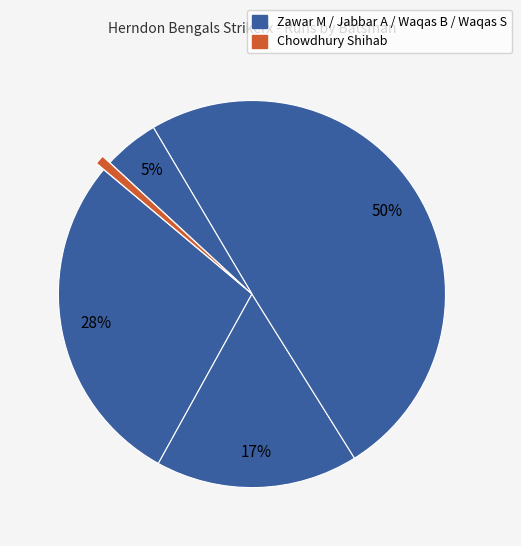

Rank the categories by value from highest to lowest.

Waqas Basra, Zawar Mehdi, Jabbar Ahmed, Waqas Shah, Chowdhury Shihab